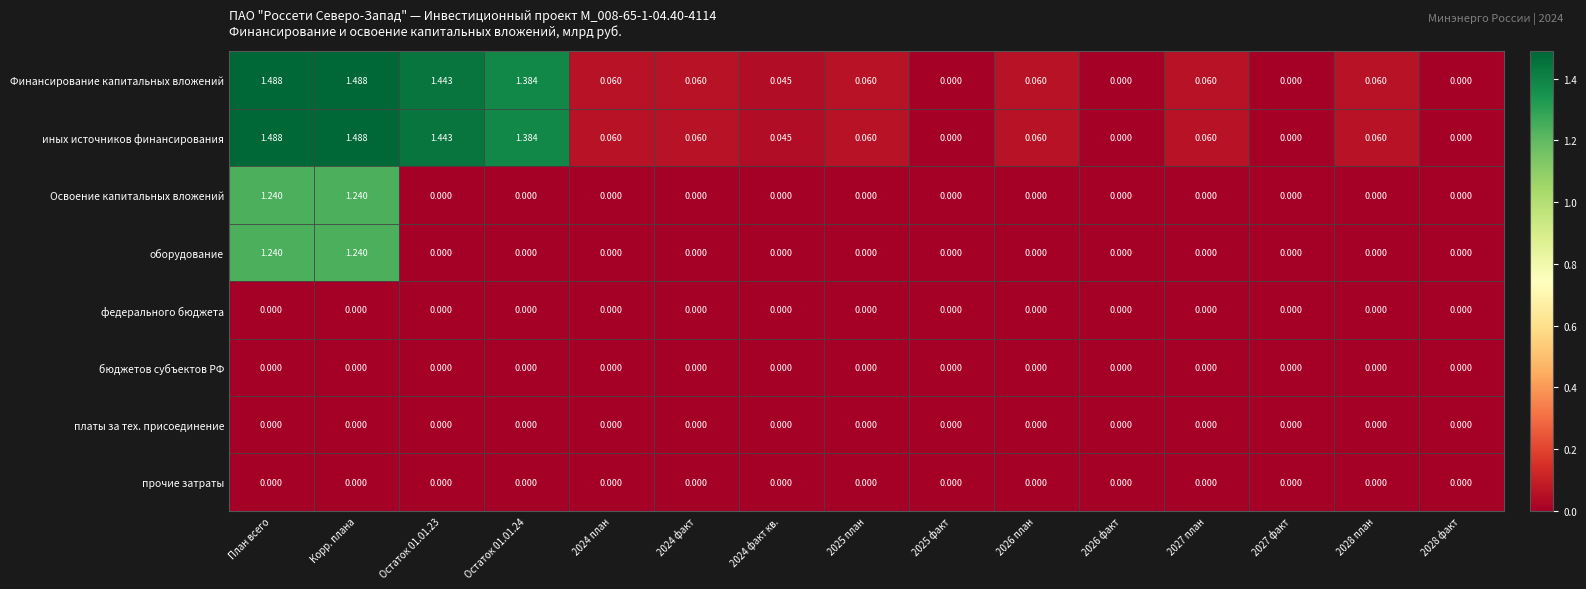

Reading left to right, transcribe all the data shown in this chart.

Финансирование капитальных вложений: План всего=1.5	Корр. плана=1.5	Остаток 01.01.23=1.4	Остаток 01.01.24=1.4	2024 план=0.1	2024 факт=0.1	2024 факт кв.=0.0	2025 план=0.1	2025 факт=0.0	2026 план=0.1	2026 факт=0.0	2027 план=0.1	2027 факт=0.0	2028 план=0.1	2028 факт=0.0
иных источников финансирования: План всего=1.5	Корр. плана=1.5	Остаток 01.01.23=1.4	Остаток 01.01.24=1.4	2024 план=0.1	2024 факт=0.1	2024 факт кв.=0.0	2025 план=0.1	2025 факт=0.0	2026 план=0.1	2026 факт=0.0	2027 план=0.1	2027 факт=0.0	2028 план=0.1	2028 факт=0.0
Освоение капитальных вложений: План всего=1.2	Корр. плана=1.2	Остаток 01.01.23=0.0	Остаток 01.01.24=0.0	2024 план=0.0	2024 факт=0.0	2024 факт кв.=0.0	2025 план=0.0	2025 факт=0.0	2026 план=0.0	2026 факт=0.0	2027 план=0.0	2027 факт=0.0	2028 план=0.0	2028 факт=0.0
оборудование: План всего=1.2	Корр. плана=1.2	Остаток 01.01.23=0.0	Остаток 01.01.24=0.0	2024 план=0.0	2024 факт=0.0	2024 факт кв.=0.0	2025 план=0.0	2025 факт=0.0	2026 план=0.0	2026 факт=0.0	2027 план=0.0	2027 факт=0.0	2028 план=0.0	2028 факт=0.0
федерального бюджета: План всего=0.0	Корр. плана=0.0	Остаток 01.01.23=0.0	Остаток 01.01.24=0.0	2024 план=0.0	2024 факт=0.0	2024 факт кв.=0.0	2025 план=0.0	2025 факт=0.0	2026 план=0.0	2026 факт=0.0	2027 план=0.0	2027 факт=0.0	2028 план=0.0	2028 факт=0.0
бюджетов субъектов РФ: План всего=0.0	Корр. плана=0.0	Остаток 01.01.23=0.0	Остаток 01.01.24=0.0	2024 план=0.0	2024 факт=0.0	2024 факт кв.=0.0	2025 план=0.0	2025 факт=0.0	2026 план=0.0	2026 факт=0.0	2027 план=0.0	2027 факт=0.0	2028 план=0.0	2028 факт=0.0
платы за тех. присоединение: План всего=0.0	Корр. плана=0.0	Остаток 01.01.23=0.0	Остаток 01.01.24=0.0	2024 план=0.0	2024 факт=0.0	2024 факт кв.=0.0	2025 план=0.0	2025 факт=0.0	2026 план=0.0	2026 факт=0.0	2027 план=0.0	2027 факт=0.0	2028 план=0.0	2028 факт=0.0
прочие затраты: План всего=0.0	Корр. плана=0.0	Остаток 01.01.23=0.0	Остаток 01.01.24=0.0	2024 план=0.0	2024 факт=0.0	2024 факт кв.=0.0	2025 план=0.0	2025 факт=0.0	2026 план=0.0	2026 факт=0.0	2027 план=0.0	2027 факт=0.0	2028 план=0.0	2028 факт=0.0